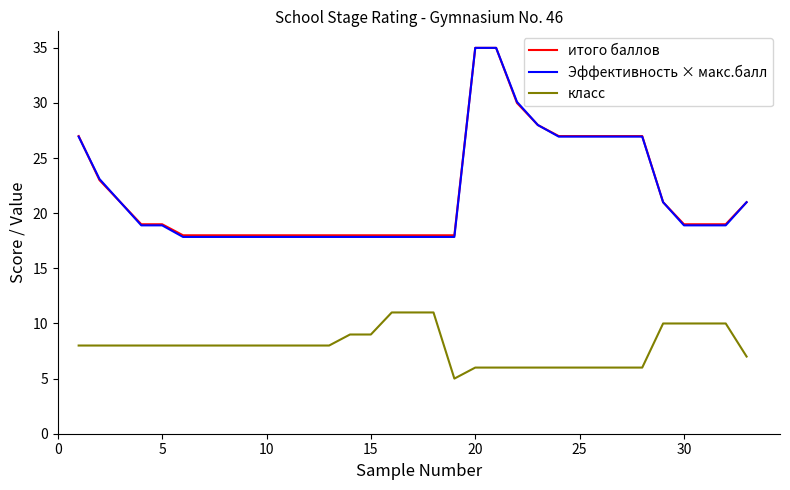

True or false: класс and Эффективность × макс.балл cross at least once.

False